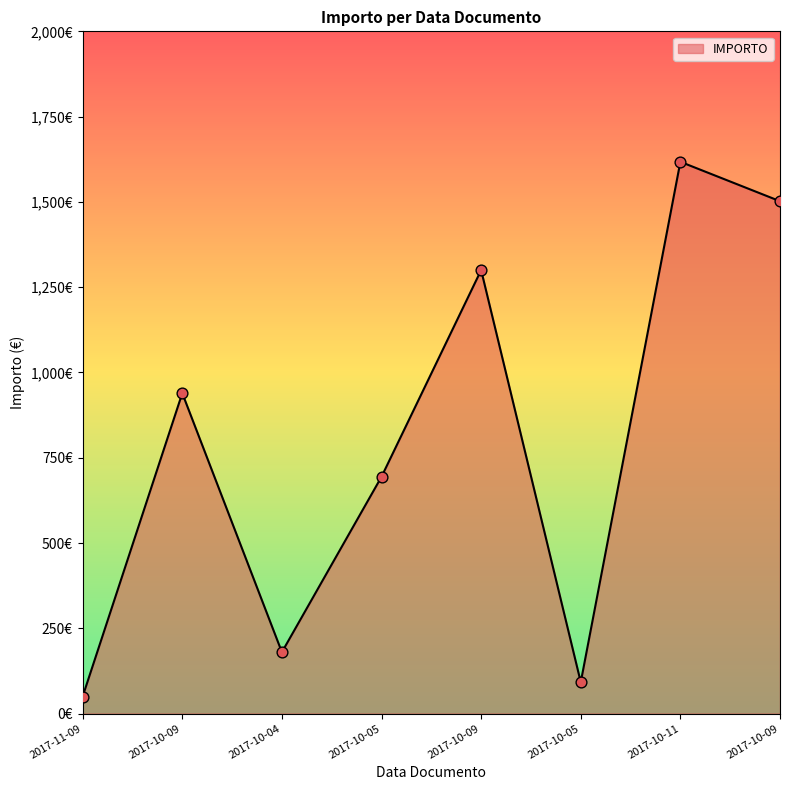

Which has a higher value, 2017-11-09 or 2017-10-09?

2017-10-09